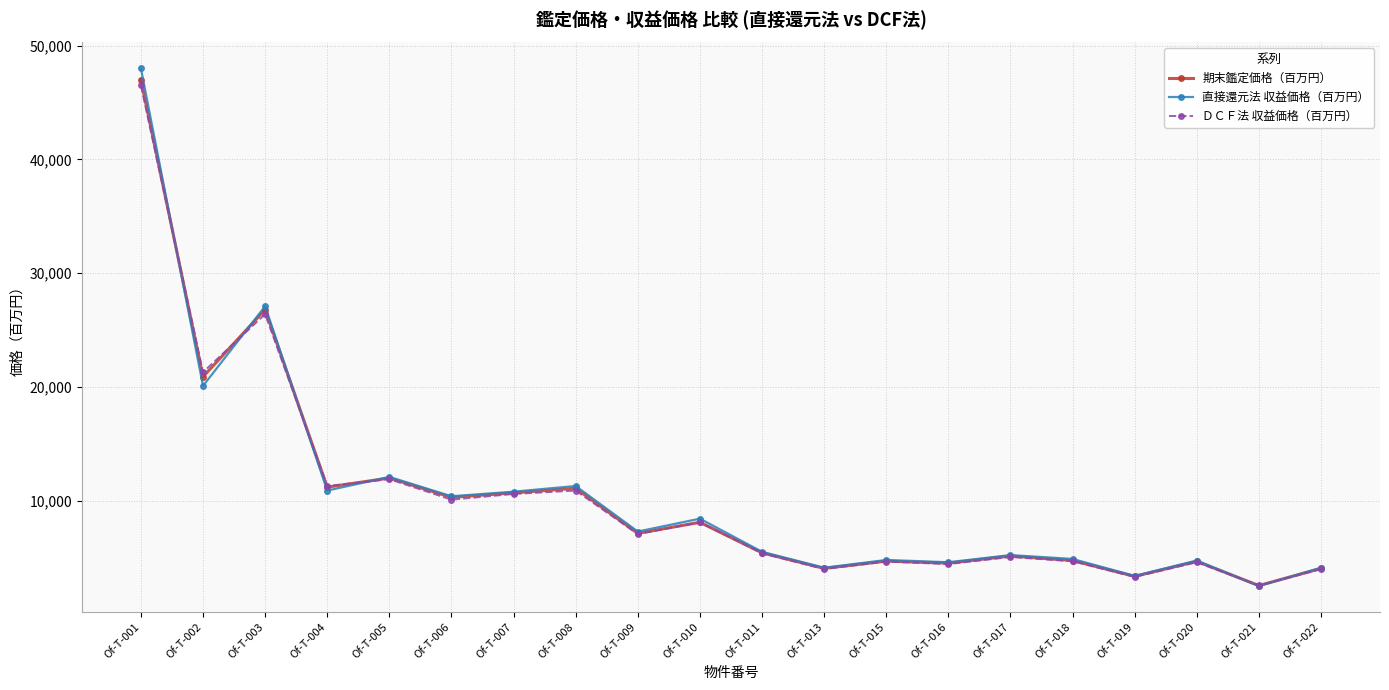

True or false: ＤＣＦ法 収益価格（百万円） has more than 1 points higher than both neighbors.

True